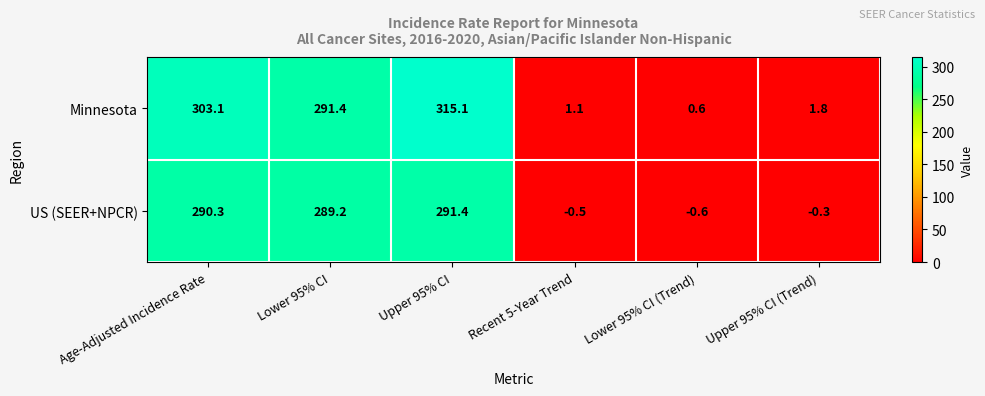

How many data points in Minnesota are above 291?

3